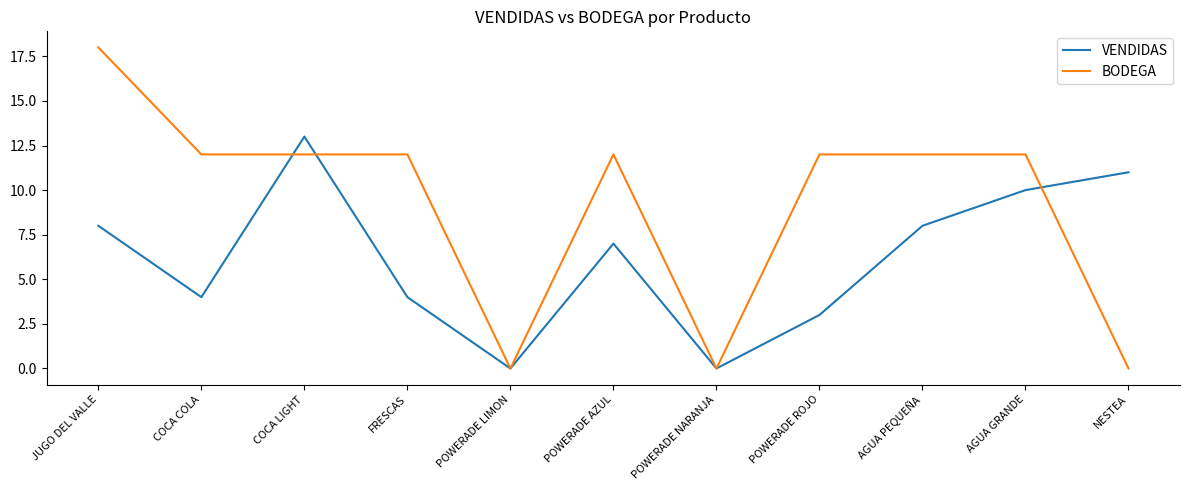

What is the average value of the BODEGA series?

9